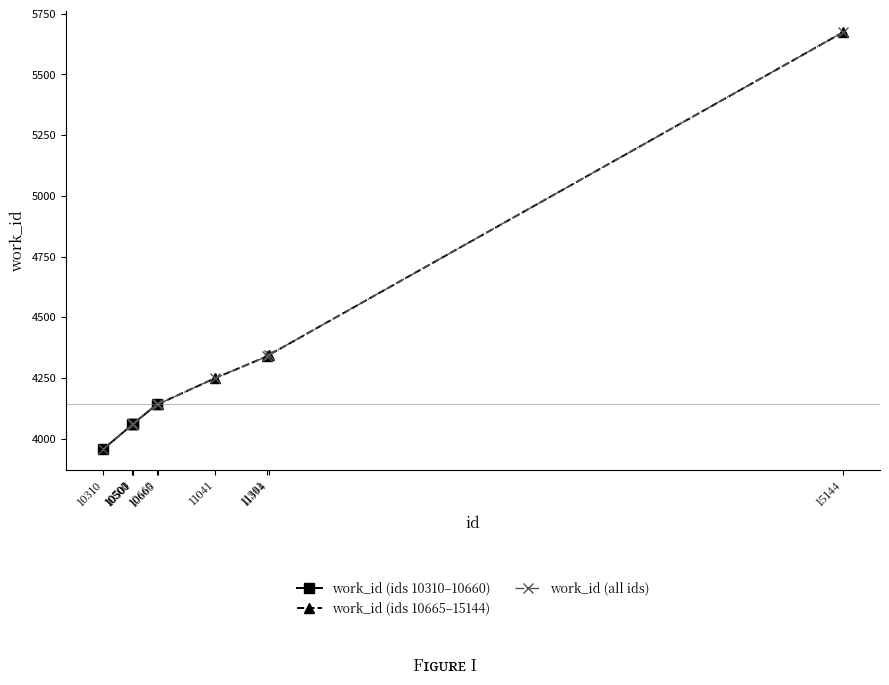

How many categories are shown in the chart?

10